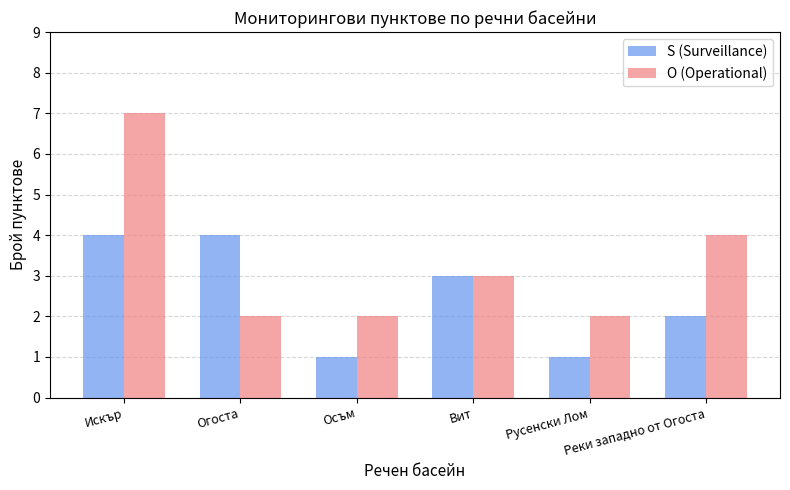

At which label does O (Operational) reach its peak?

Искър